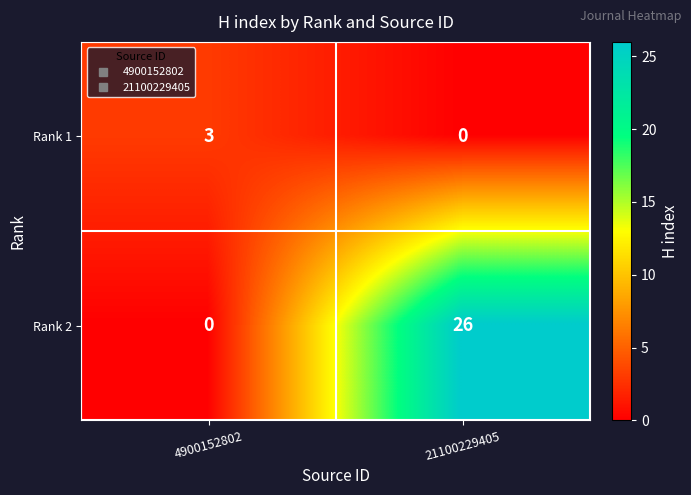

What is the approximate value of Rank 1 at 4900152802?

3